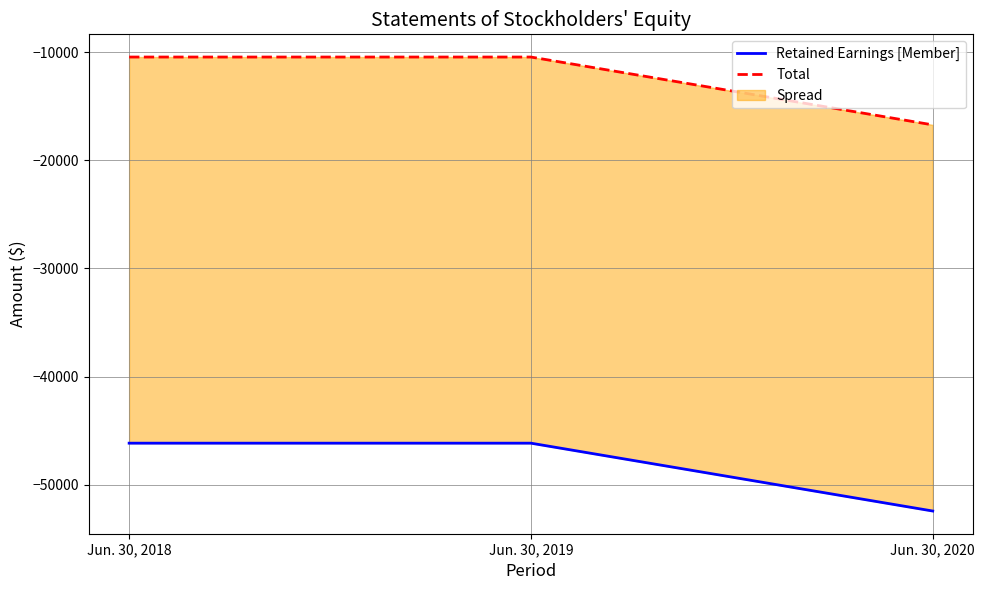

What is the maximum value for Total?

-10437